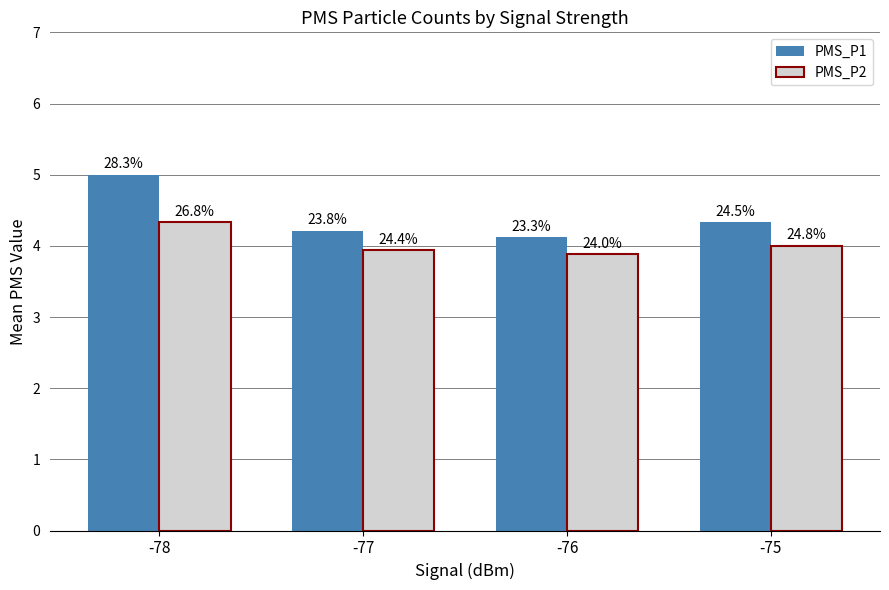

What is the difference between the highest and lowest values at -76?

0.2